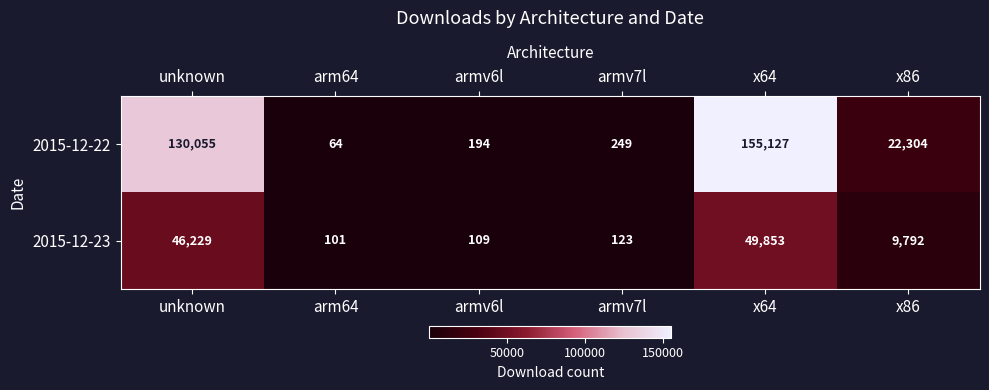

The value of 2015-12-22 at unknown is 130055. True or false?

True